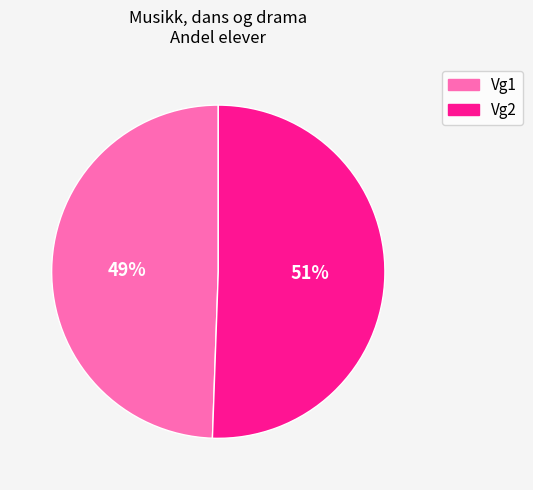

How many slices are in this pie chart?

2